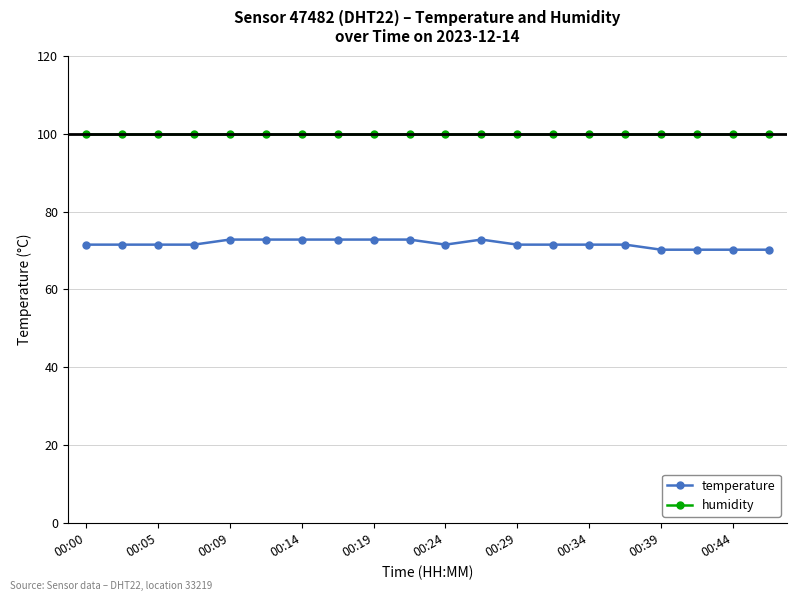

Does the chart have visible grid lines?

Yes